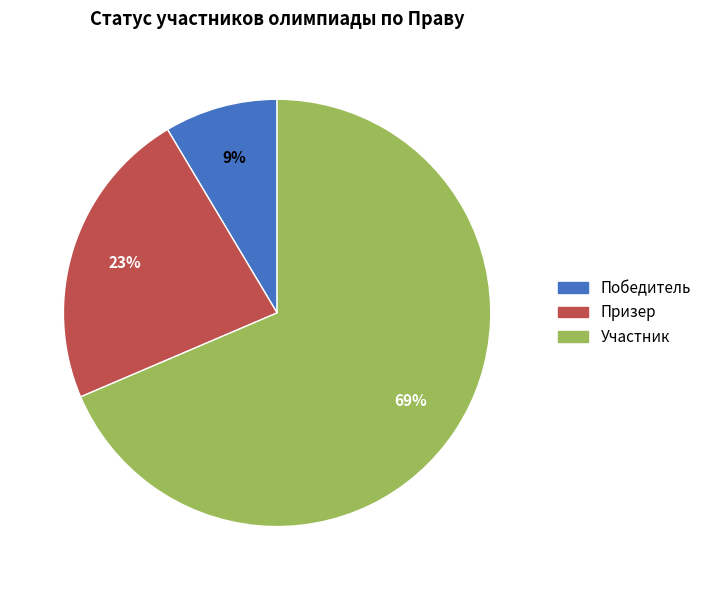

To the nearest percent, what is the difference between the Участник and Призер slice percentages?

46%